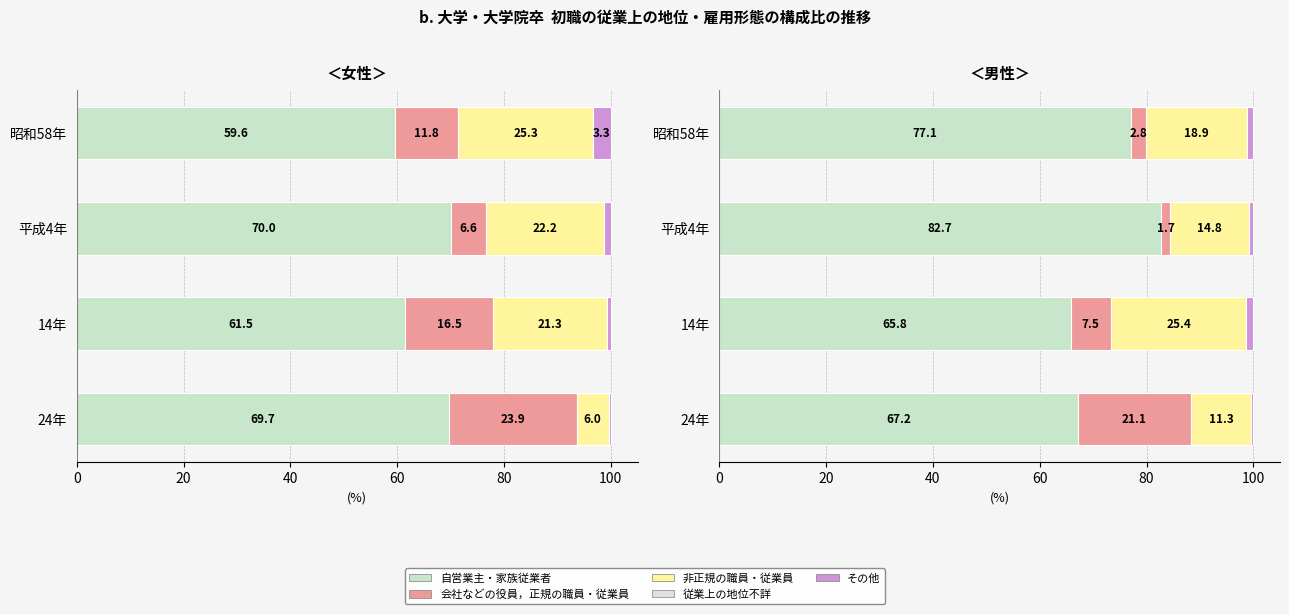

The Other series shows 0.8 at 14年. True or false?

False